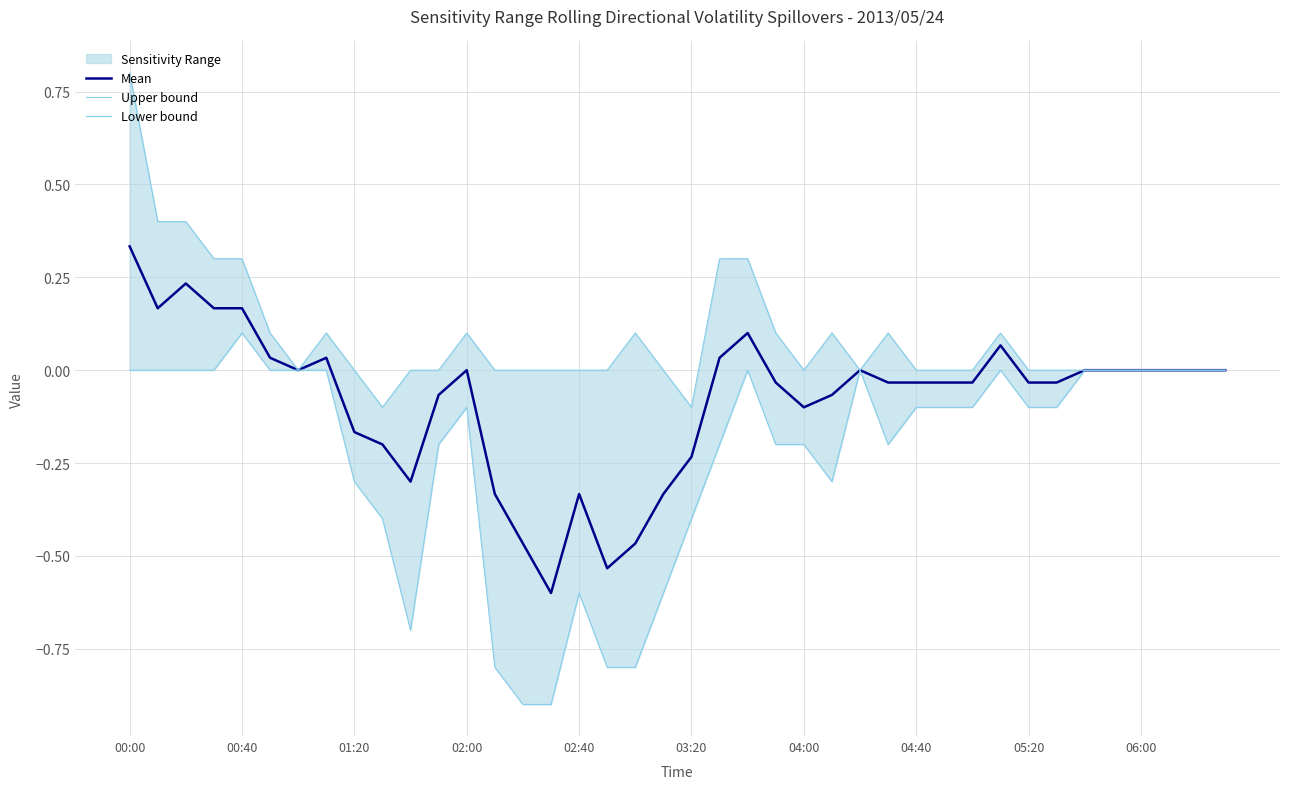

What is the minimum value for Mean?

-0.6